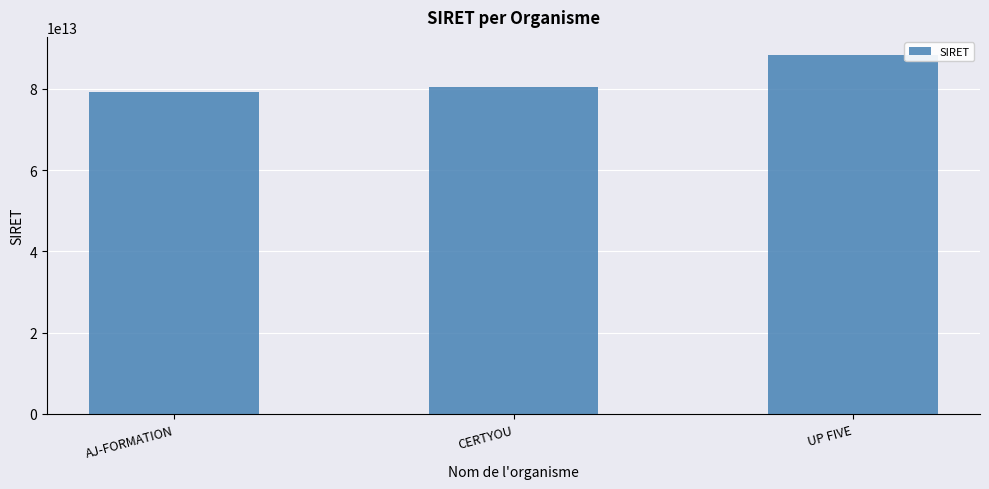

Which category has the highest value across all series?

UP FIVE